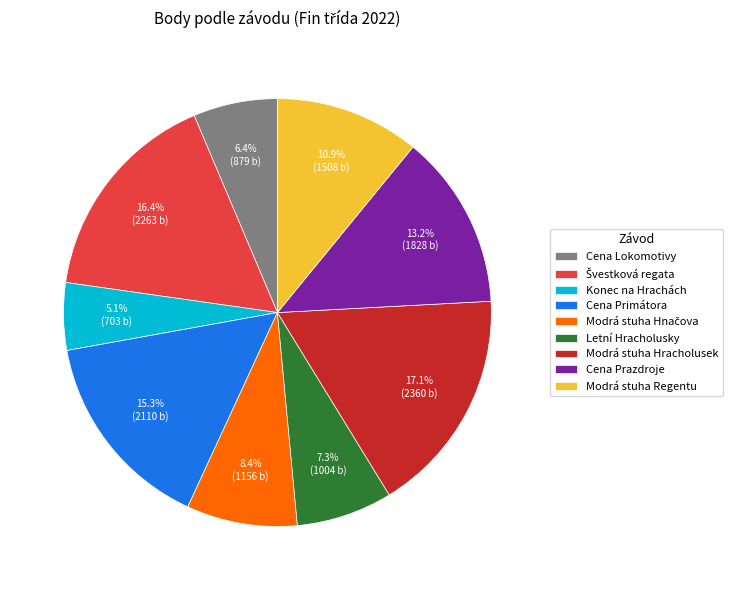

What is the largest slice in the pie chart?

Modrá stuha Hracholusek